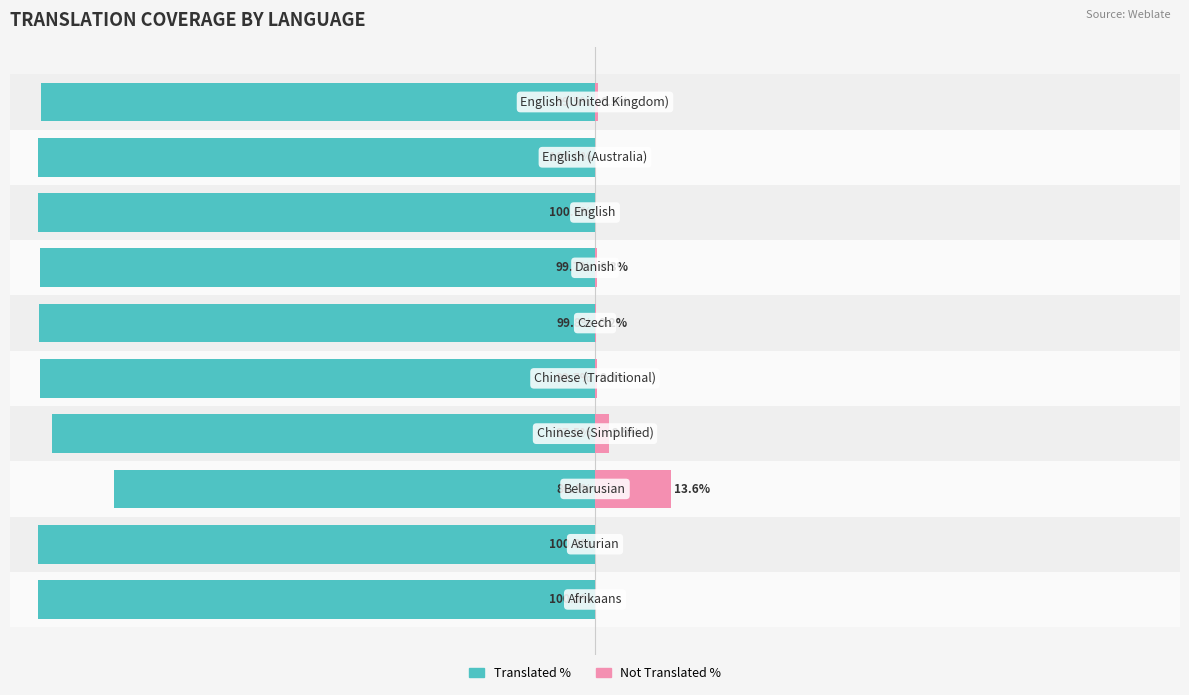

At how many categories does at least one series exceed -34?

10